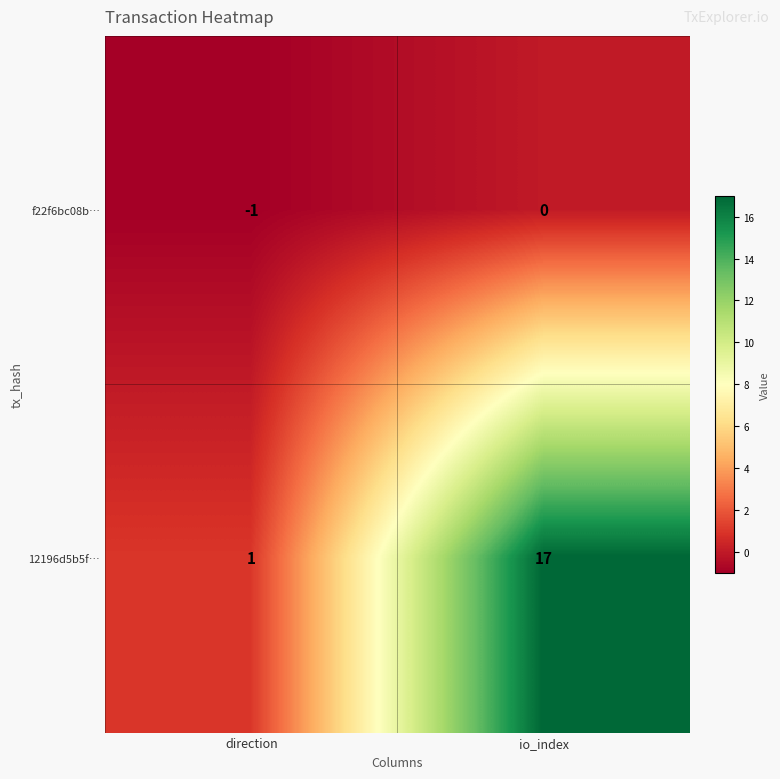

What is the smallest value displayed?

-1